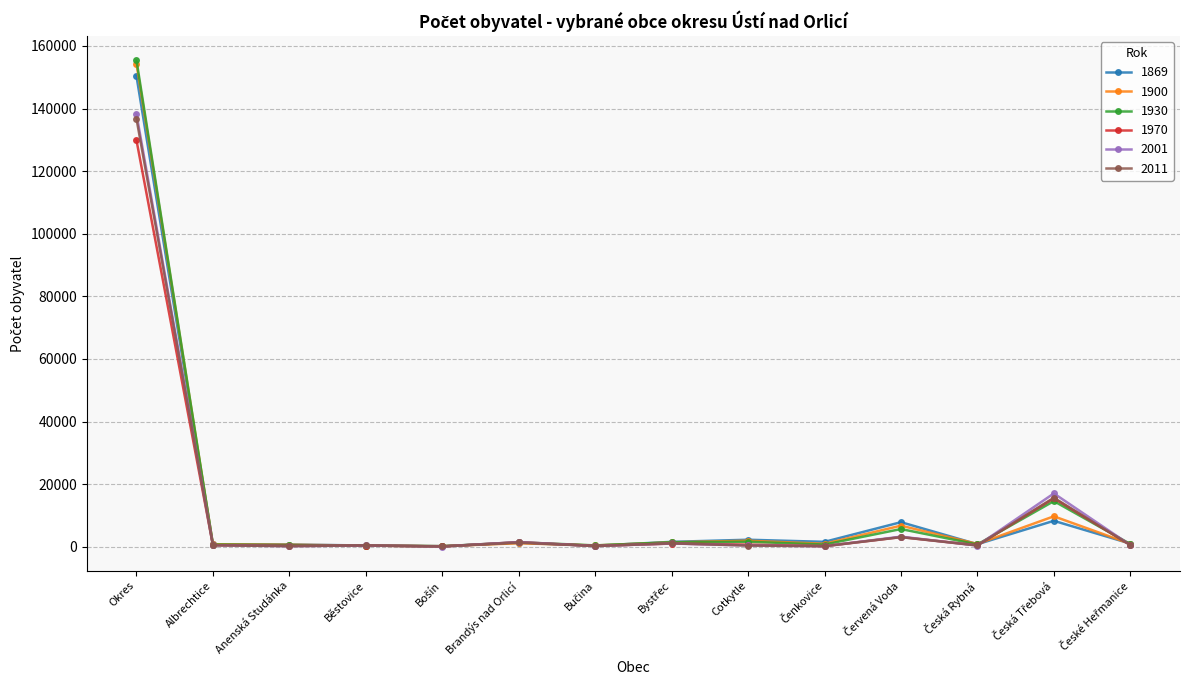

What is the value of the 1930 point at the 10th from the left?

714